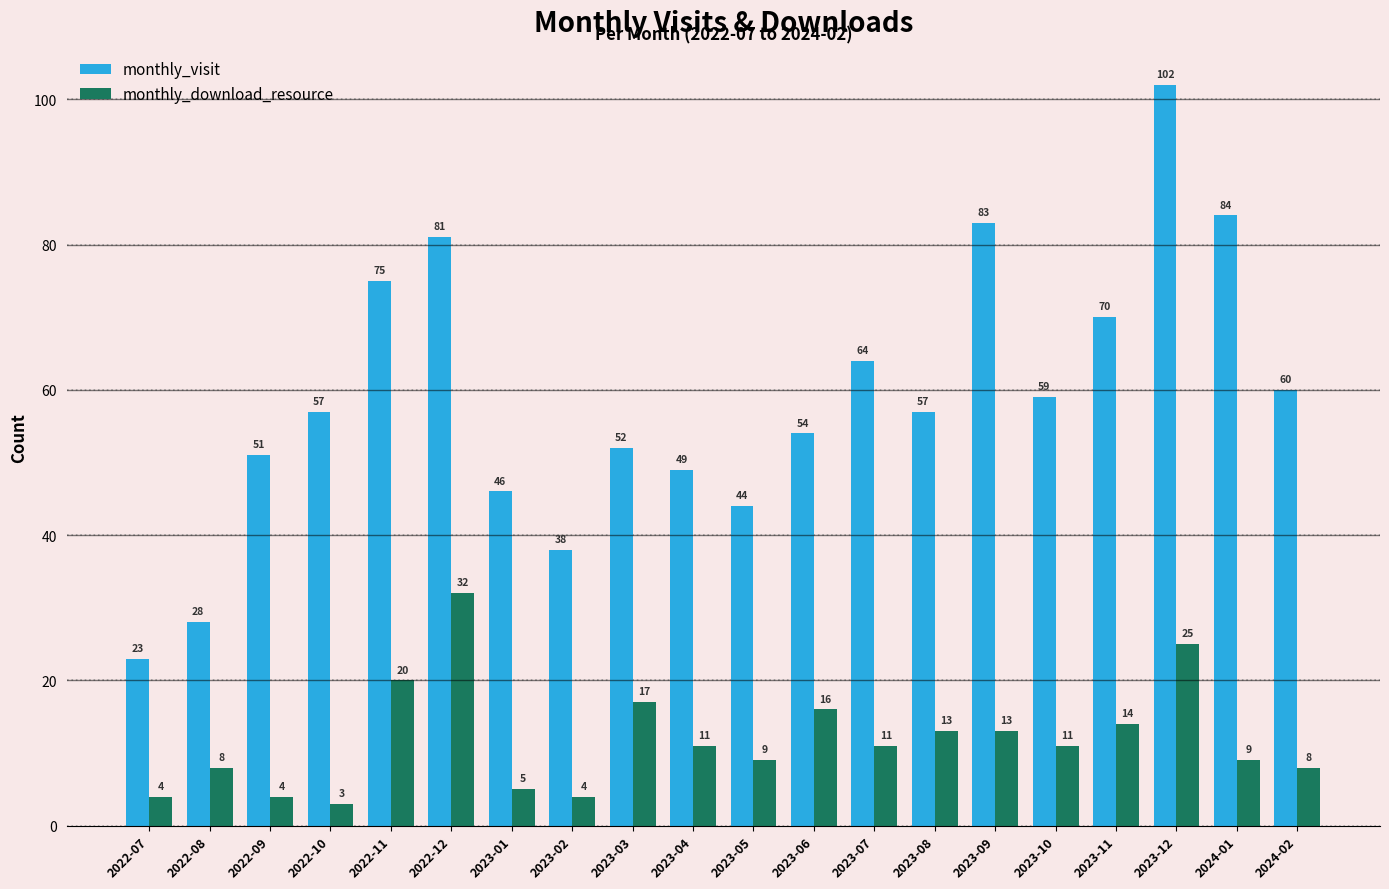

What is the approximate value of monthly_download_resource at 2022-08?

8